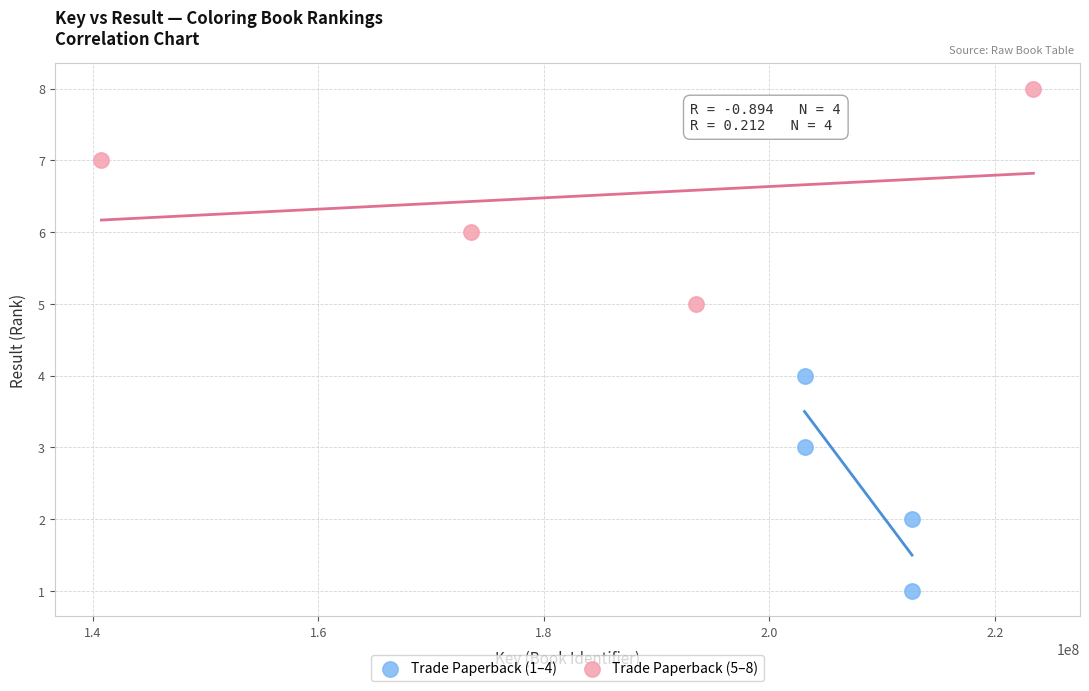

Which series reaches the minimum Y coordinate?

Trade Paperback (1–4)